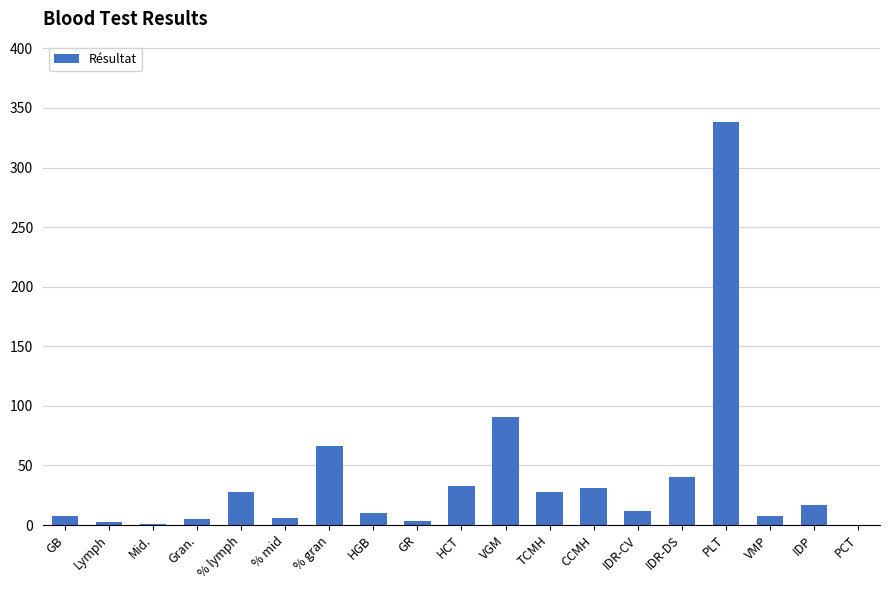

Which has a higher value, PLT or IDP?

PLT